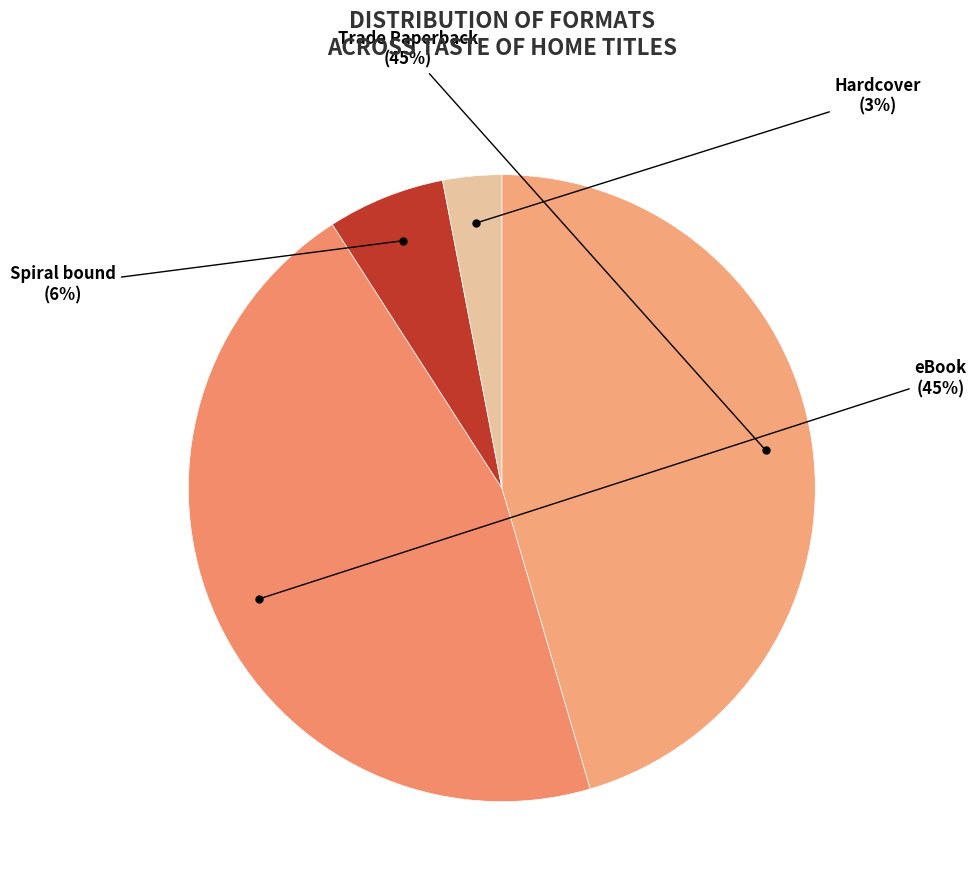

The Trade Paperback slice represents 60% of the pie. True or false?

False